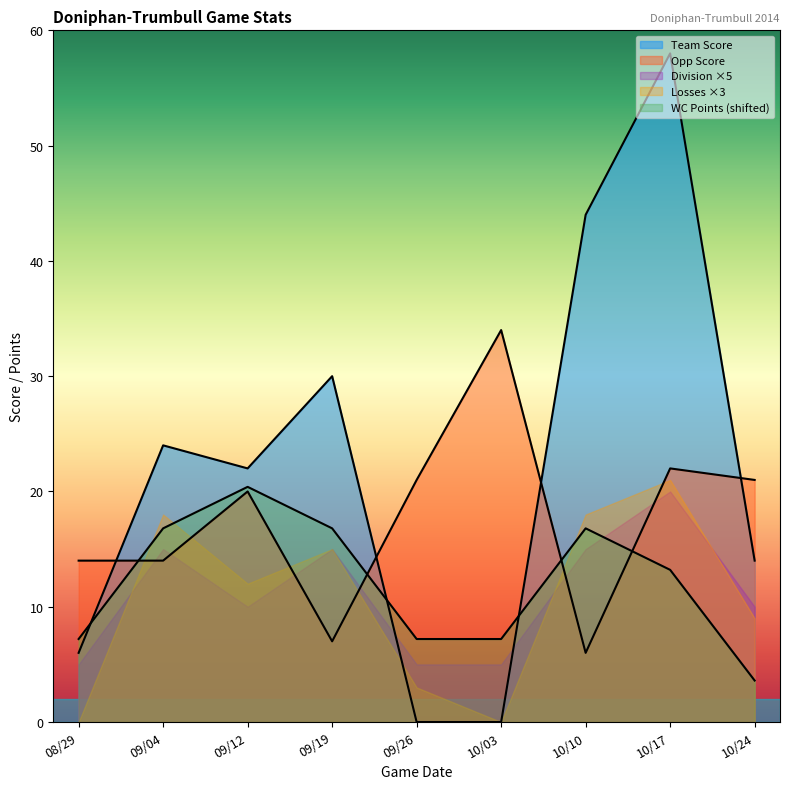

Between 10/10 and 09/26, which is larger?

10/10